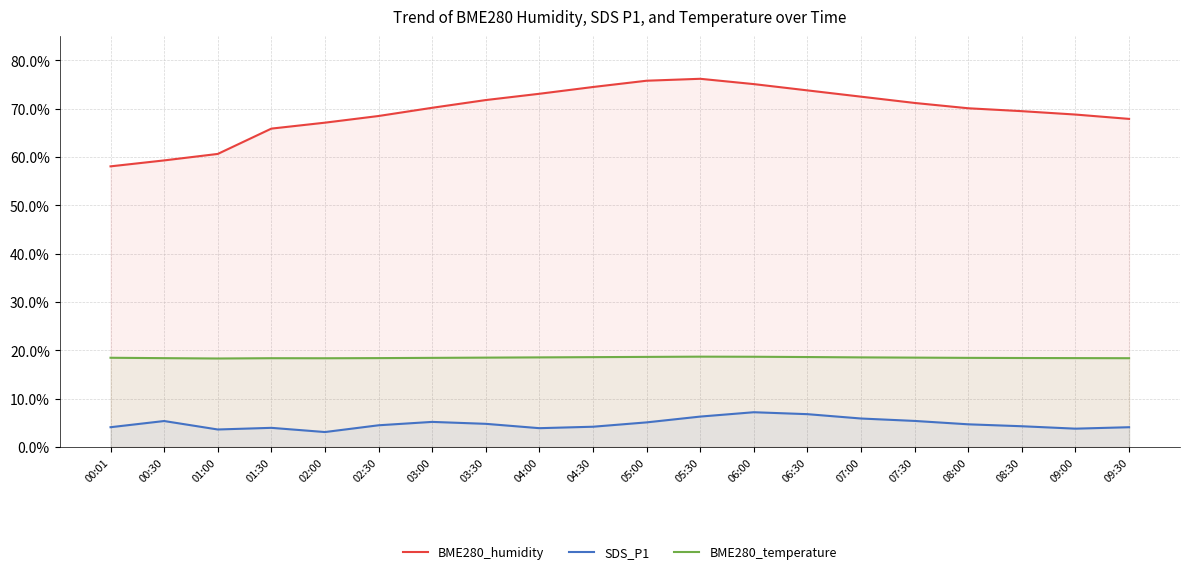

True or false: BME280_humidity and SDS_P1 intersect in this chart.

False